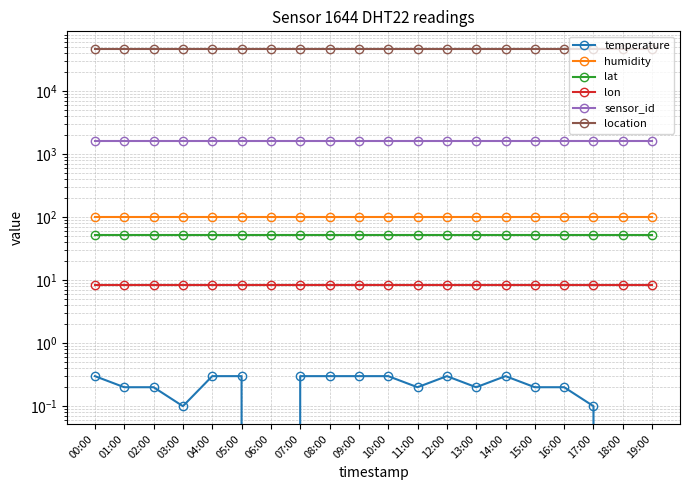

True or false: temperature and sensor_id intersect in this chart.

False